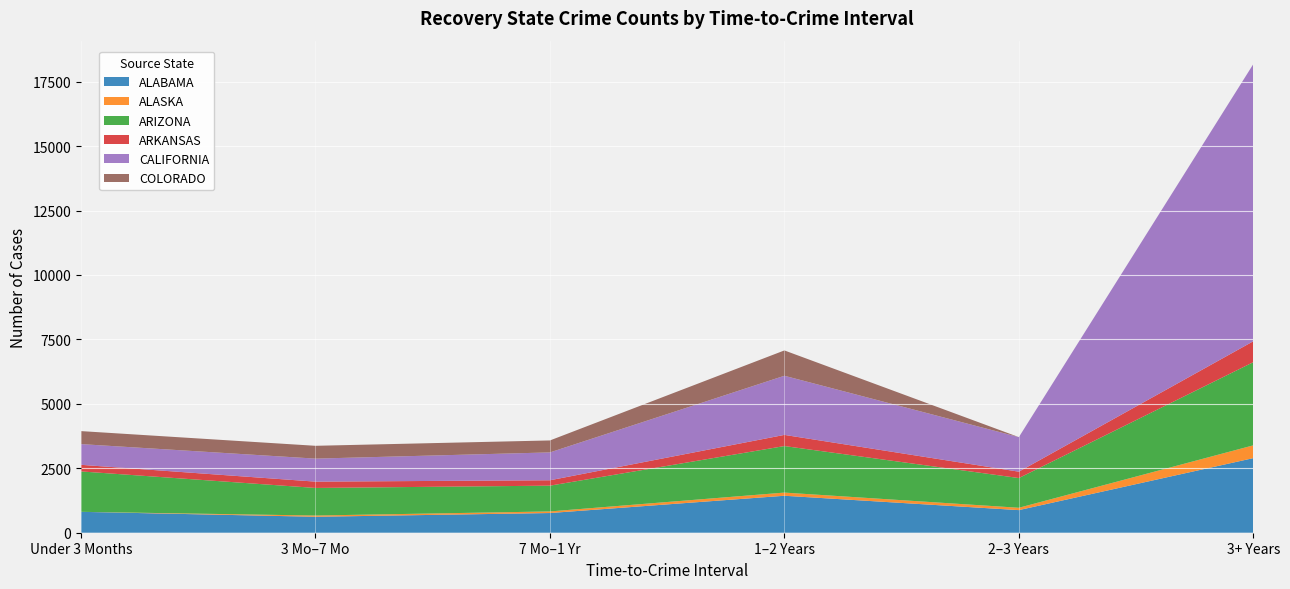

Reading left to right, what are all the values shown in this chart?

ALABAMA: Under 3 Months=811	3 Months to Under 7 Months=619	7 Months to Under 1 Year=764	1 Year to Under 2 Years=1434	2 Years to Under 3 Years=877	3 Years and Over=2894
ALASKA: Under 3 Months=0	3 Months to Under 7 Months=48	7 Months to Under 1 Year=62	1 Year to Under 2 Years=123	2 Years to Under 3 Years=91	3 Years and Over=496
ARIZONA: Under 3 Months=1567	3 Months to Under 7 Months=1070	7 Months to Under 1 Year=1000	1 Year to Under 2 Years=1805	2 Years to Under 3 Years=1153	3 Years and Over=3227
ARKANSAS: Under 3 Months=256	3 Months to Under 7 Months=245	7 Months to Under 1 Year=209	1 Year to Under 2 Years=433	2 Years to Under 3 Years=247	3 Years and Over=811
CALIFORNIA: Under 3 Months=804	3 Months to Under 7 Months=893	7 Months to Under 1 Year=1081	1 Year to Under 2 Years=2294	2 Years to Under 3 Years=1341	3 Years and Over=10752
COLORADO: Under 3 Months=504	3 Months to Under 7 Months=497	7 Months to Under 1 Year=464	1 Year to Under 2 Years=983	2 Years to Under 3 Years=0	3 Years and Over=0